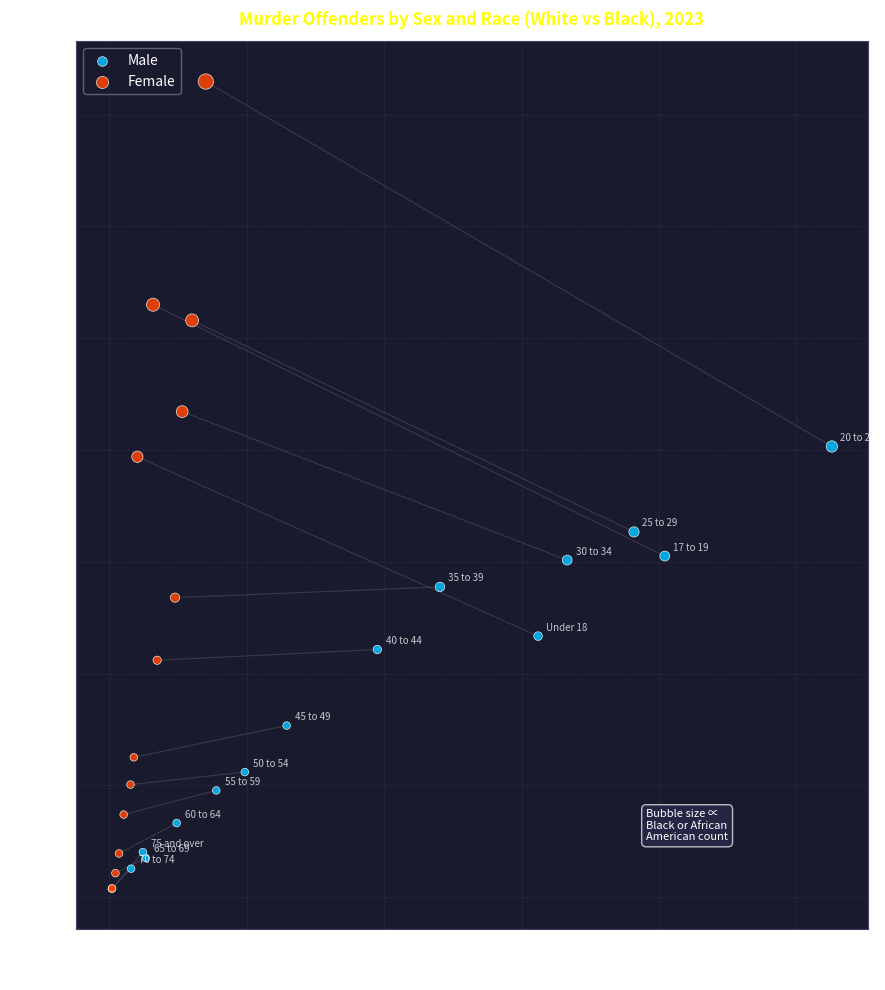

Which series reaches the maximum Y coordinate?

Female